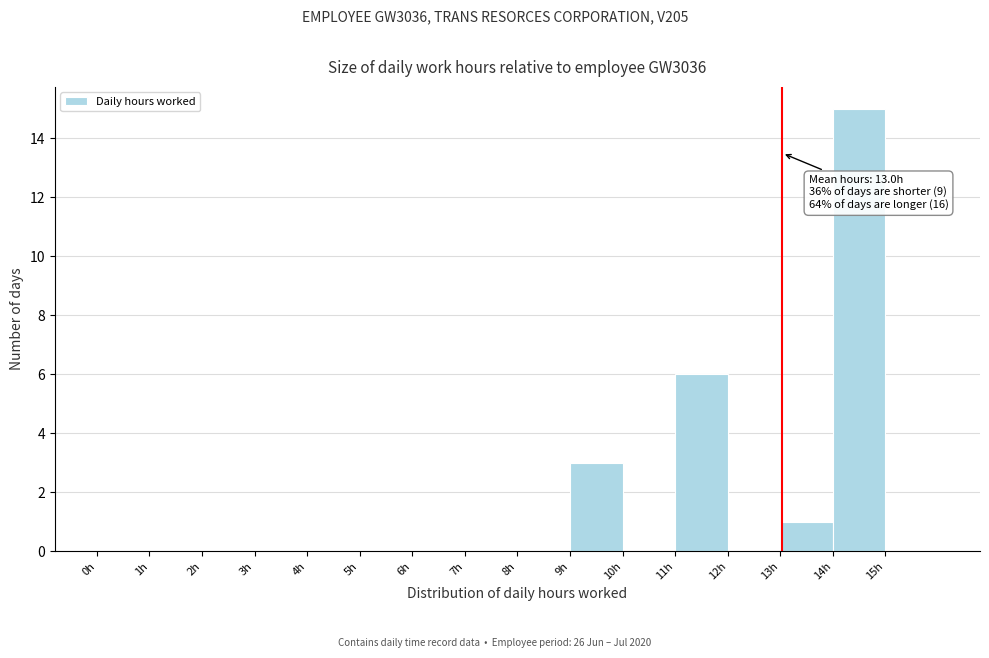

Over which range of the x-axis is the bar tallest?

14 to 15